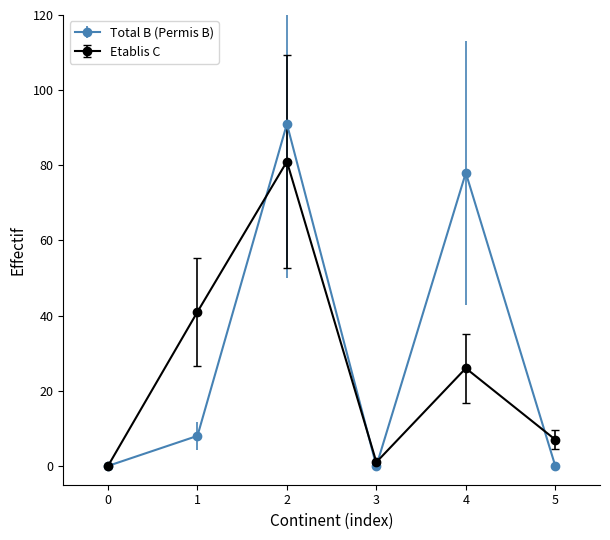

Which series has the largest range (max minus min)?

Total B (Permis B)